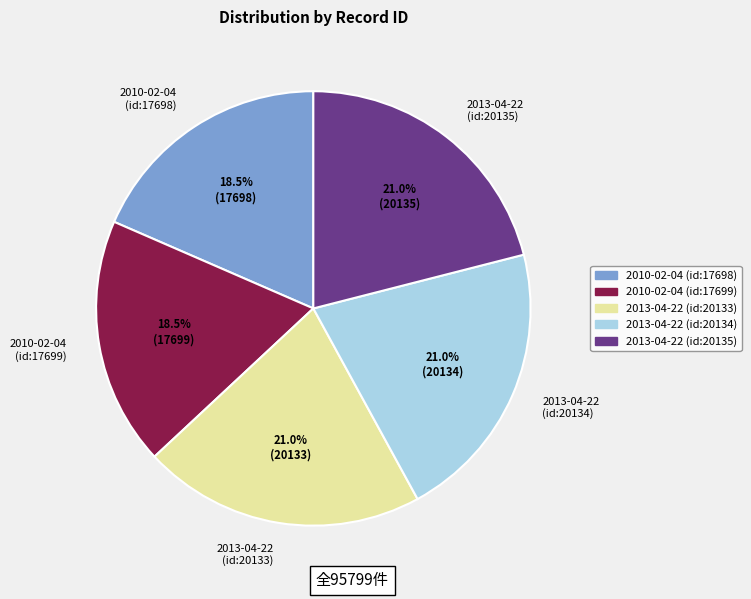

How many segments does this pie chart have?

5